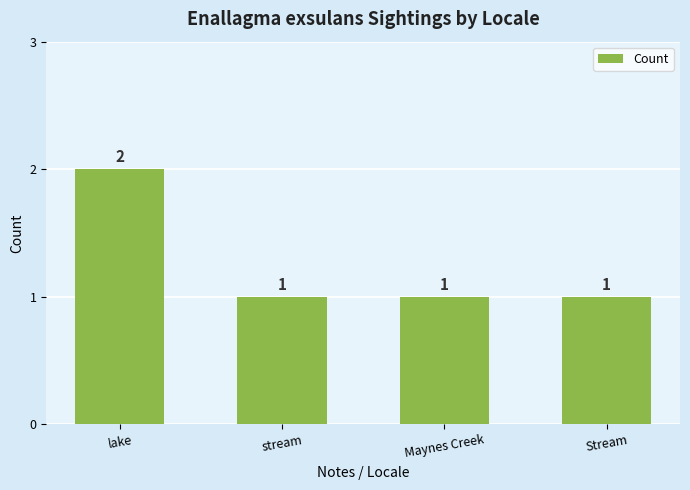

How many distinct data groups are displayed?

1